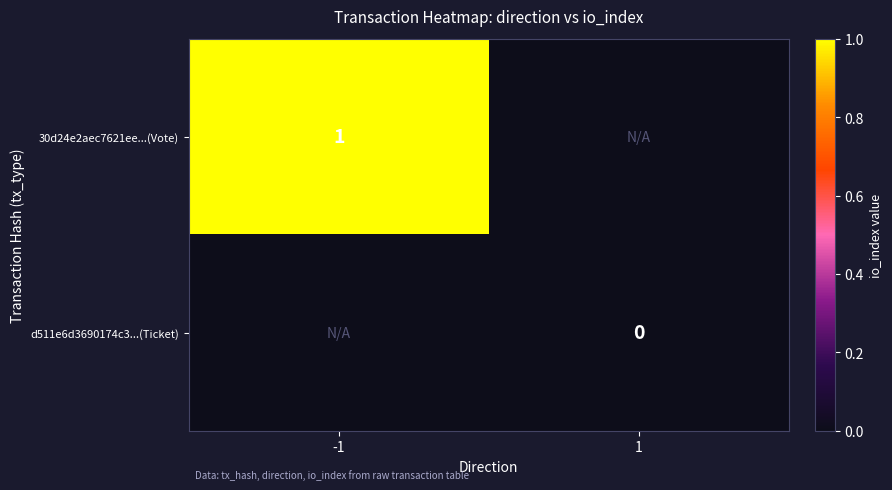

Between -1 and 1, which is larger?

-1